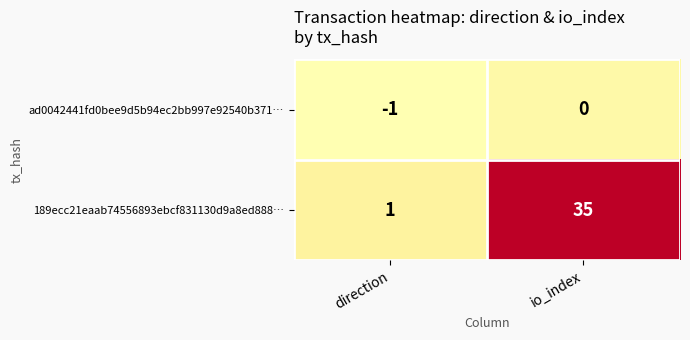

Which series has the largest range (max minus min)?

189ecc21eaab74556893ebcf831130d9a8ed888…